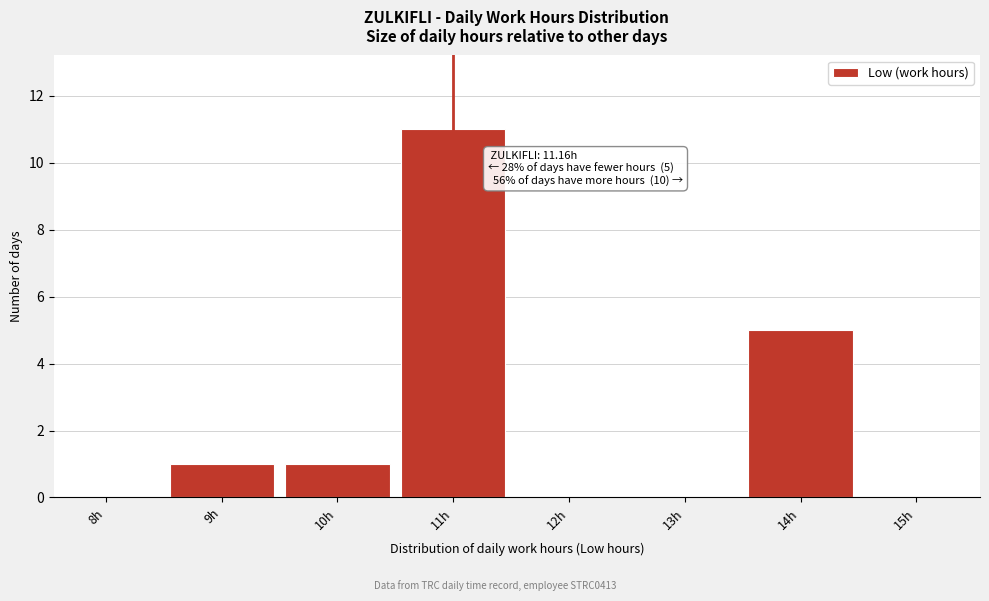

Reading left to right, transcribe all the data shown in this chart.

8h=0	9h=1	10h=1	11h=11	12h=0	13h=0	14h=5	15h=0